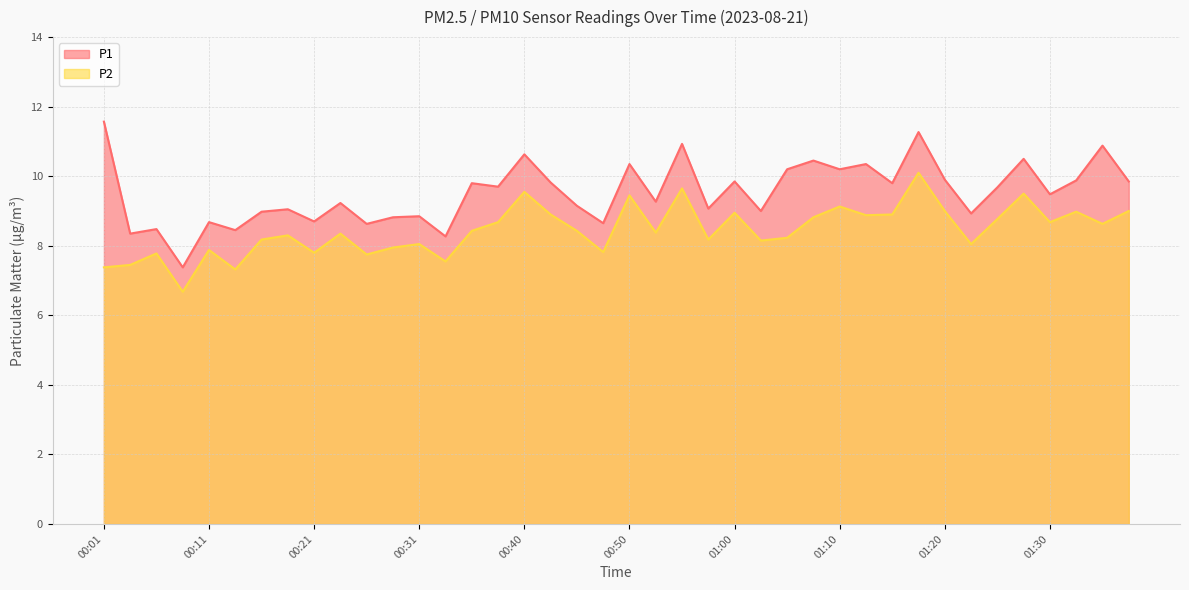

Does the chart display data point markers on the line(s)?

No